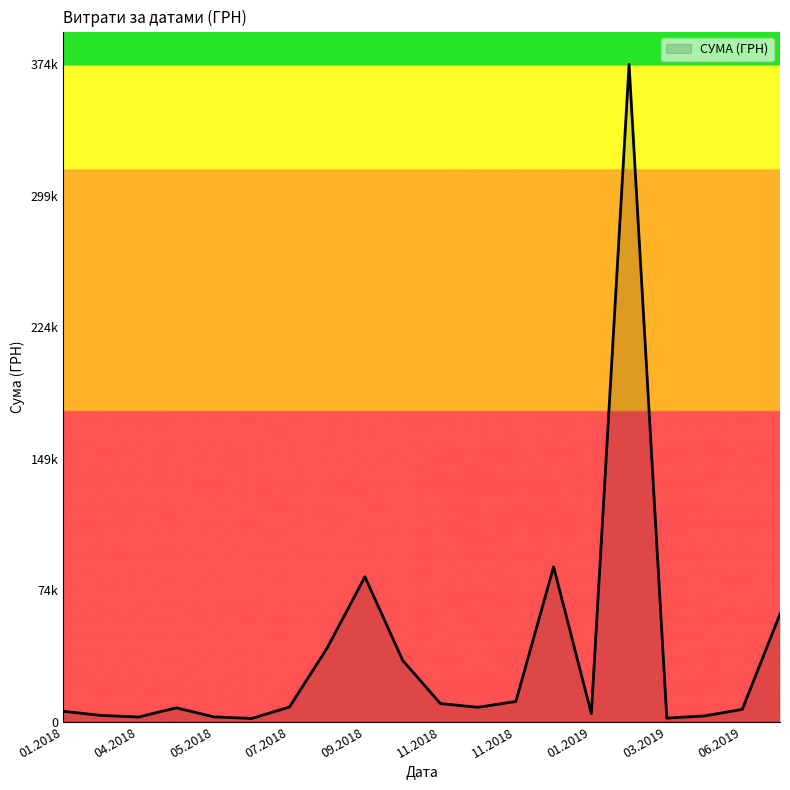

Does the chart display data point markers on the line(s)?

No